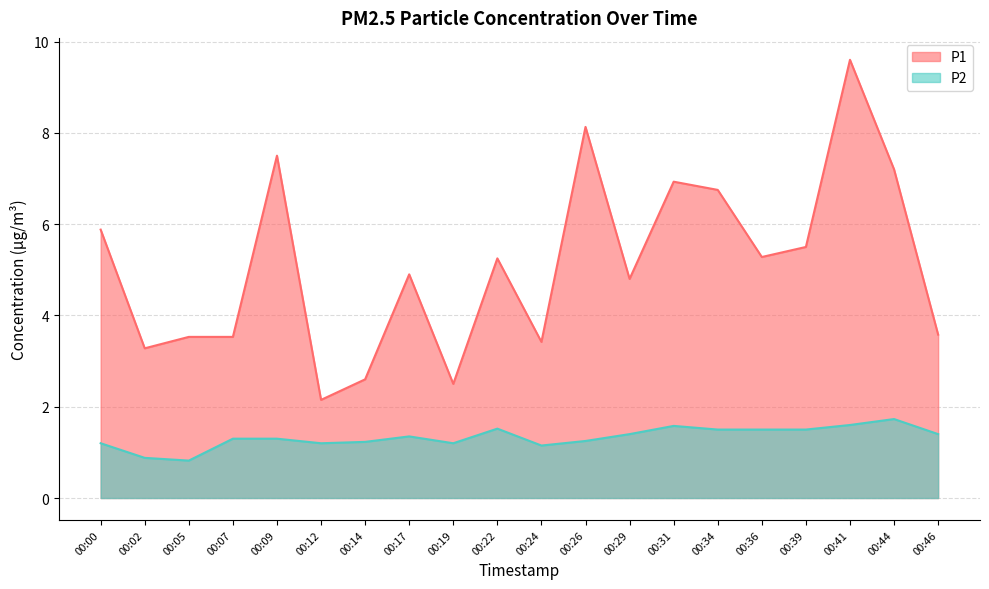

Rank the categories by P1 value from highest to lowest.

00:41, 00:26, 00:09, 00:44, 00:31, 00:34, 00:00, 00:39, 00:36, 00:22, 00:17, 00:29, 00:46, 00:05, 00:07, 00:24, 00:02, 00:14, 00:19, 00:12